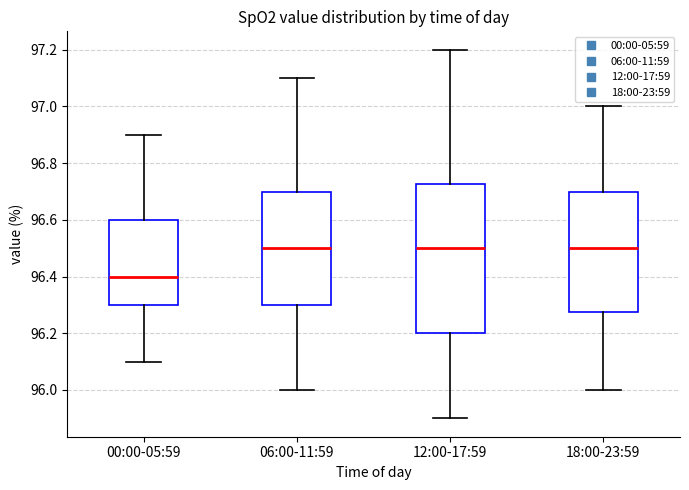

Reading left to right, transcribe this box plot: for each box, give where its median line is, the range the box spans, and where its two whiskers end, as read against the y-axis. The values are not printed on the chart, so give them approximately, as read against the axis.

00:00-05:59: median 96.40, box 96.30 to 96.60, whiskers 96.10 to 96.90
06:00-11:59: median 96.50, box 96.30 to 96.70, whiskers 96.00 to 97.10
12:00-17:59: median 96.50, box 96.20 to 96.72, whiskers 95.90 to 97.20
18:00-23:59: median 96.50, box 96.28 to 96.70, whiskers 96.00 to 97.00